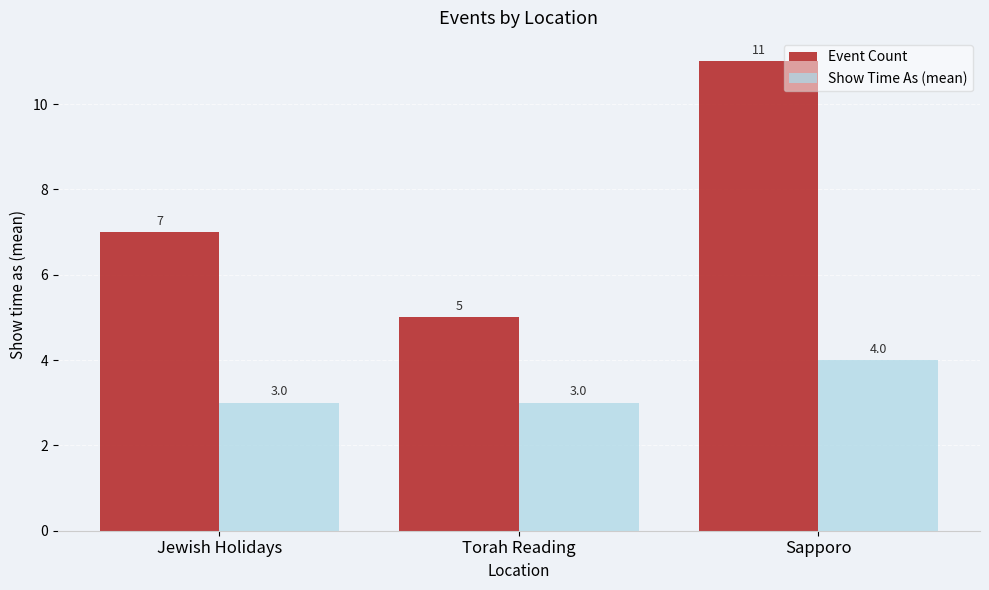

Are the bars grouped side by side (vs. stacked)?

Yes